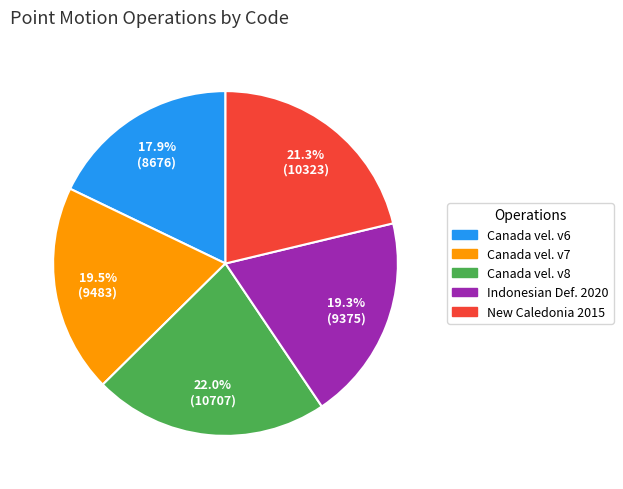

Is there a majority slice in this chart?

No